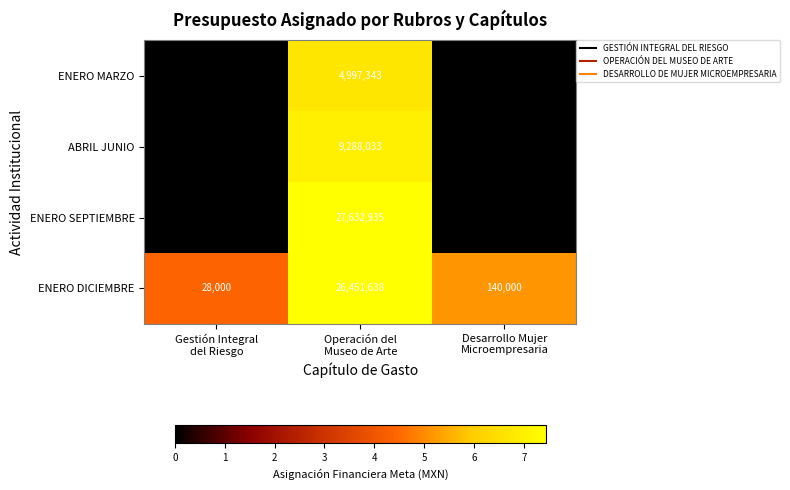

How many data points does each series have?

3